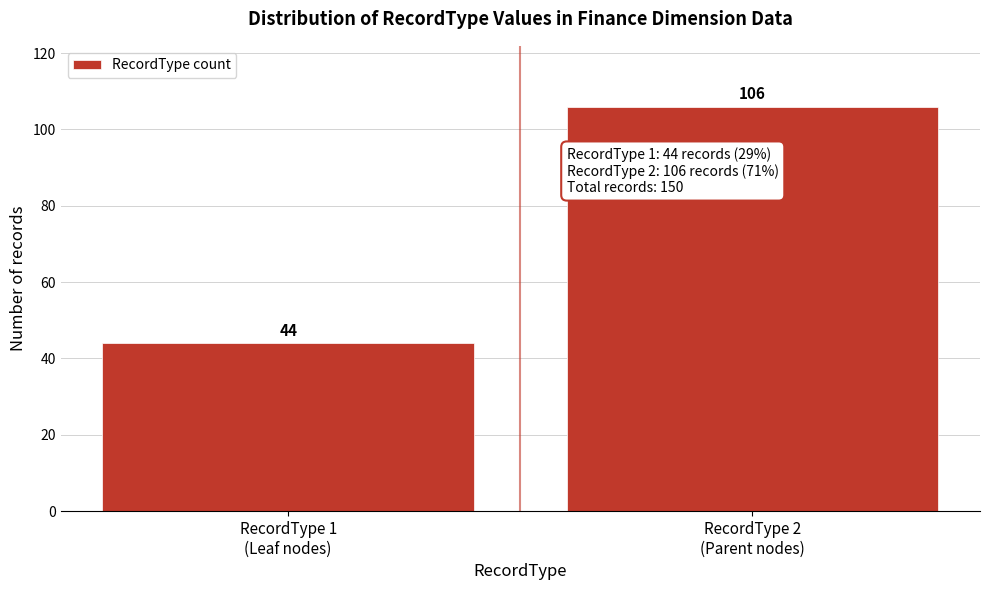

Reading left to right, what are all the values shown in this chart?

44	106